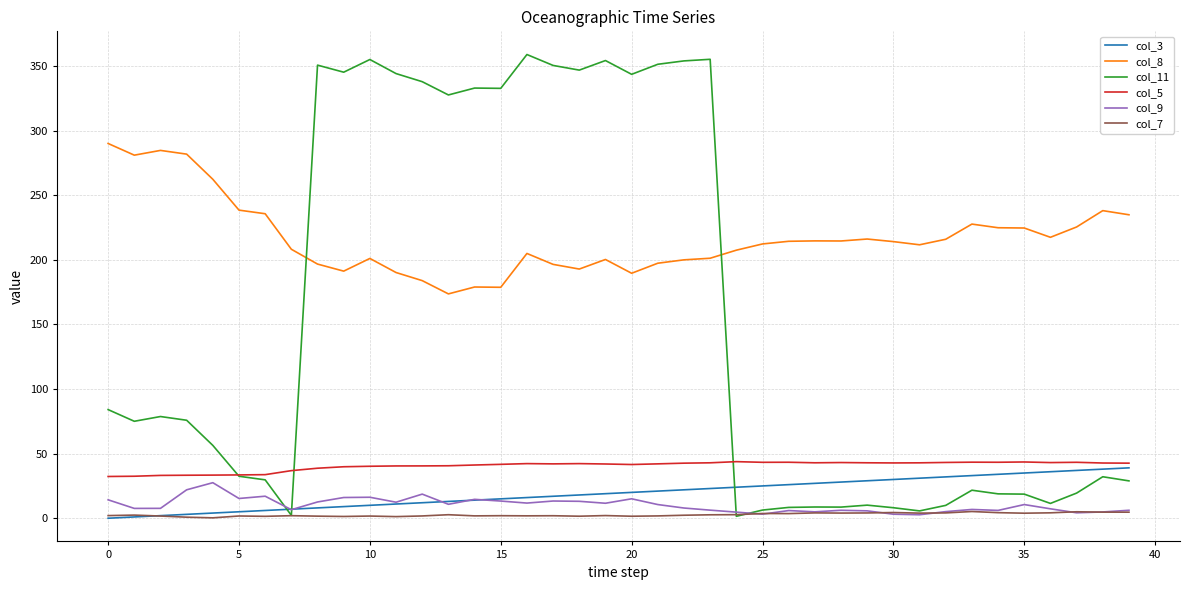

Which series ends up on top after the final intersection of col_8 and col_11?

col_8